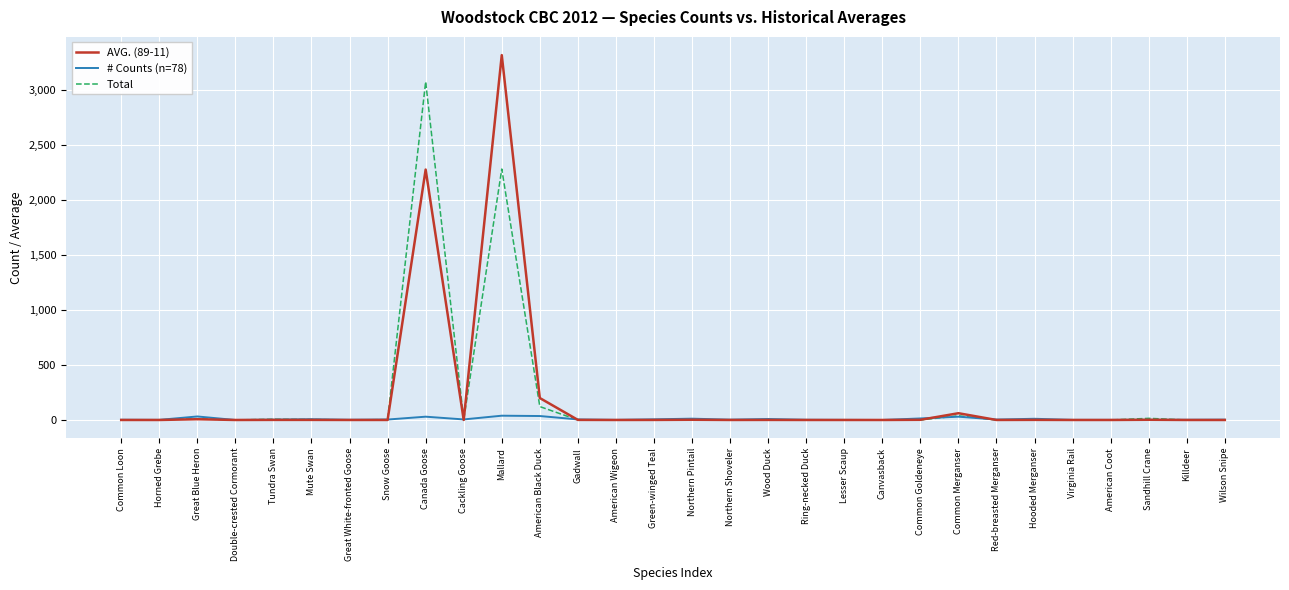

Which series has the widest spread of values?

AVG. (89-11)